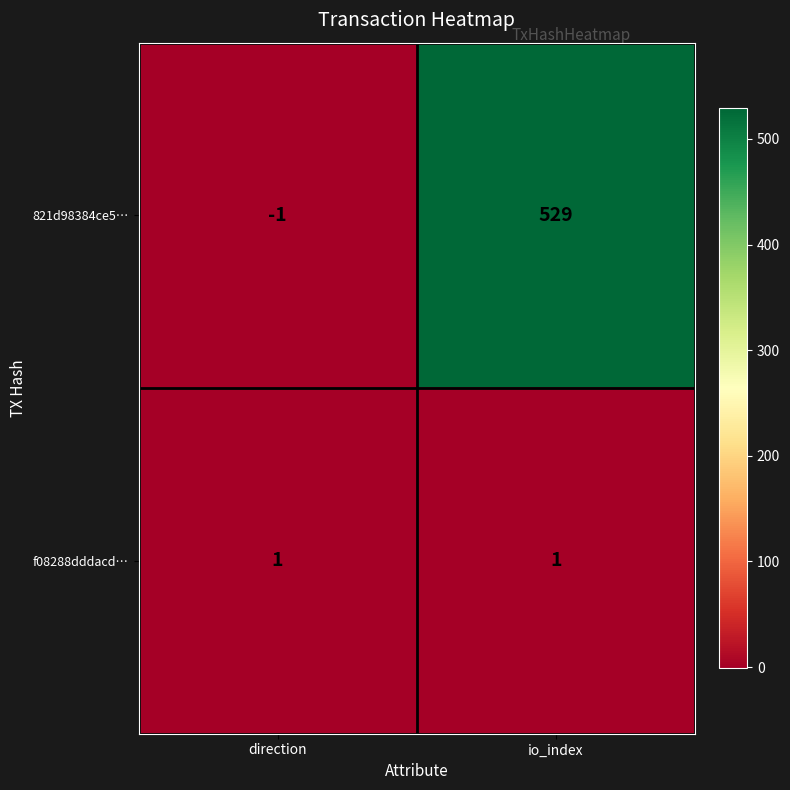

Rank the series by their average value, from highest to lowest.

821d98384ce5…, f08288dddacd…